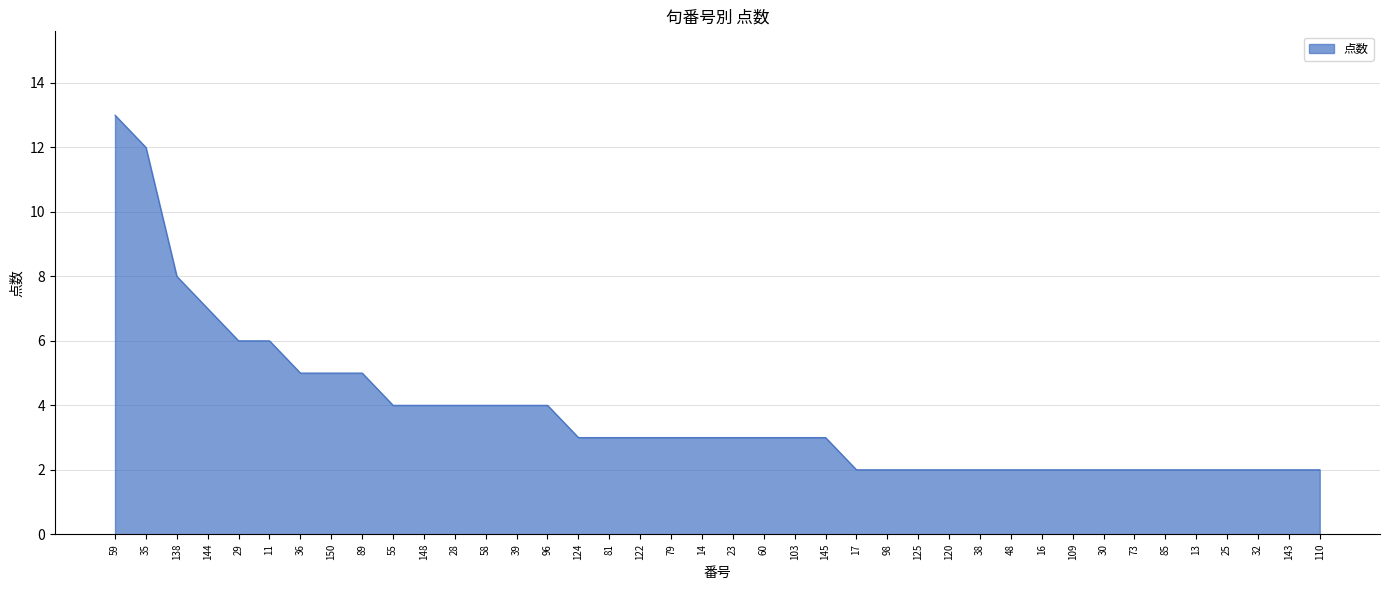

How many lines are shown in the chart?

1